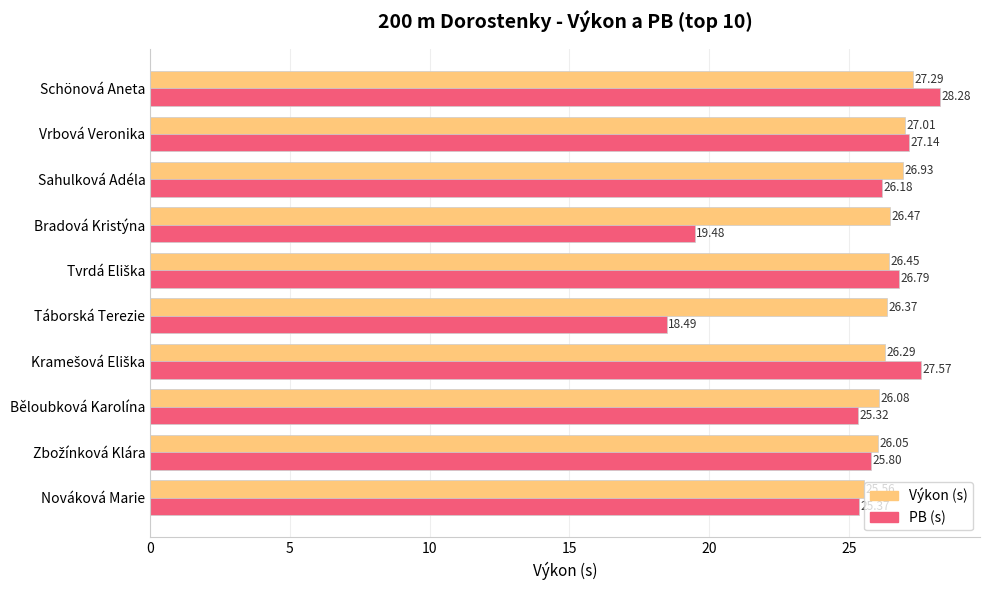

At which category does the chart reach its peak across all series?

Schönová Aneta